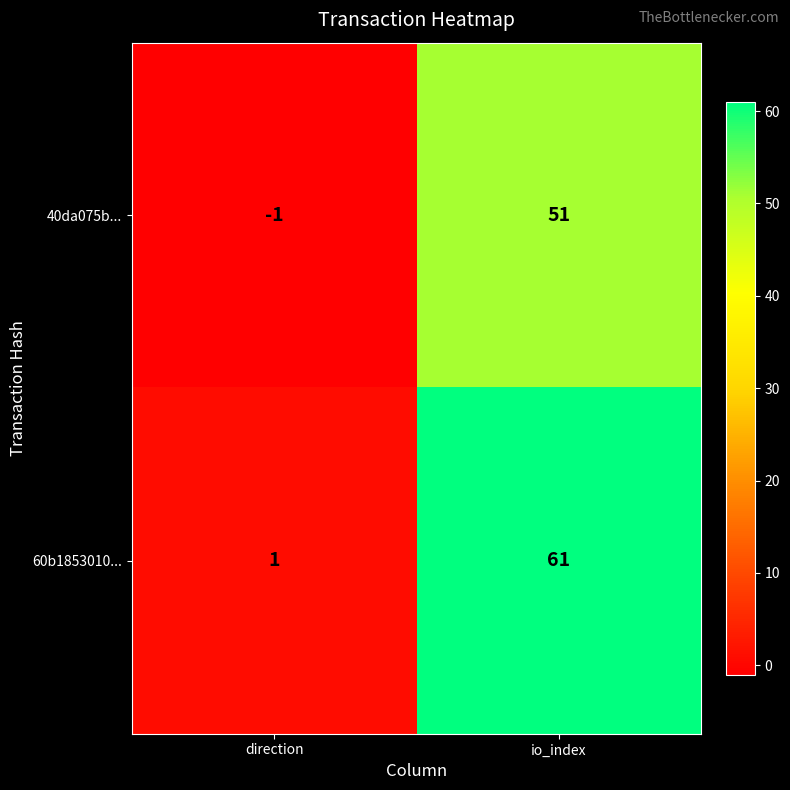

What is the difference between the maximum and minimum values in the 60b1853010... series?

60